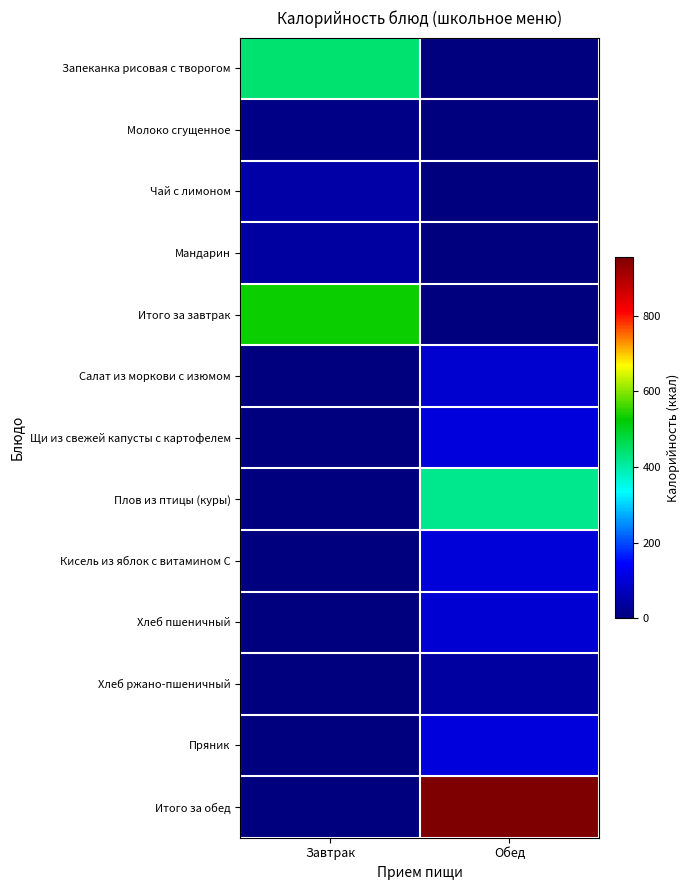

Which series has the largest range (max minus min)?

Итого за обед